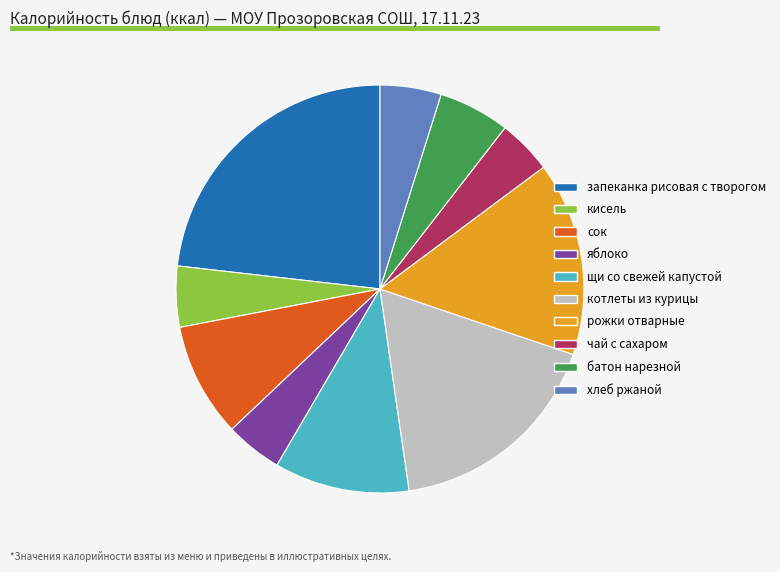

Is it true that яблоко is 5% of the pie?

True